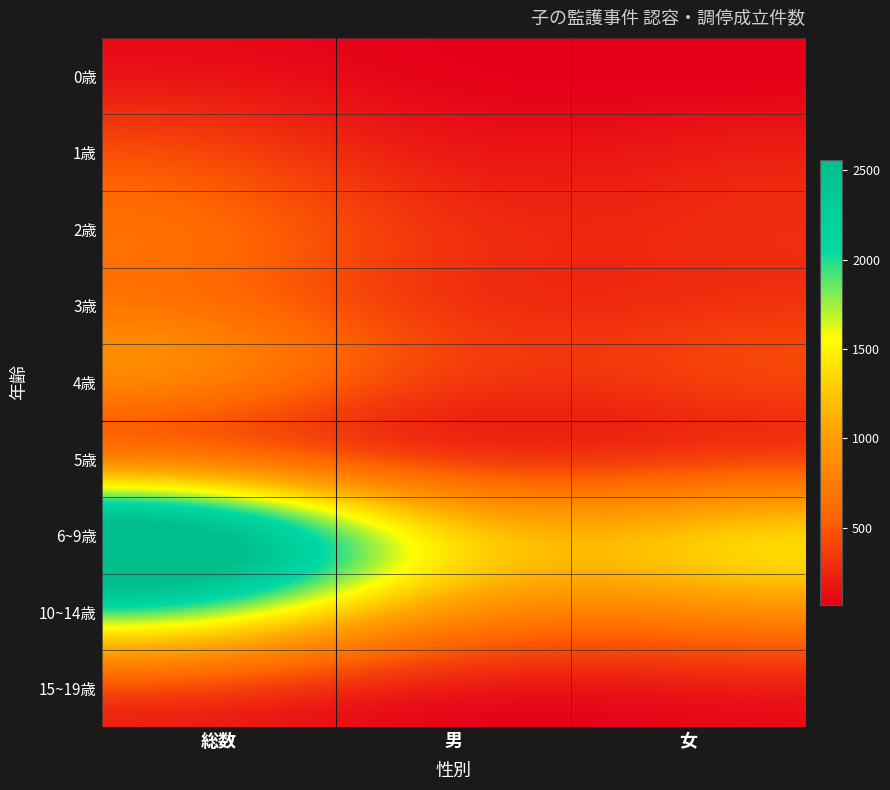

List the series in order of their peak value, highest first.

6~9歳, 10~14歳, 5歳, 4歳, 3歳, 2歳, 15~19歳, 1歳, 0歳